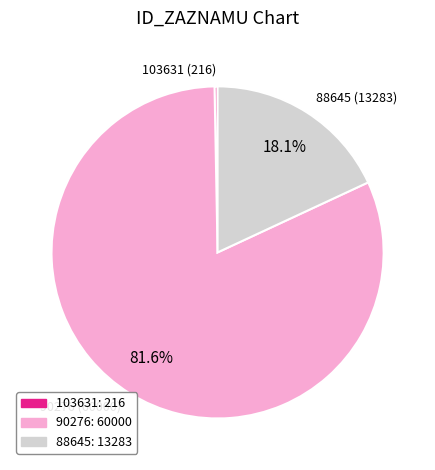

How many segments does this pie chart have?

3